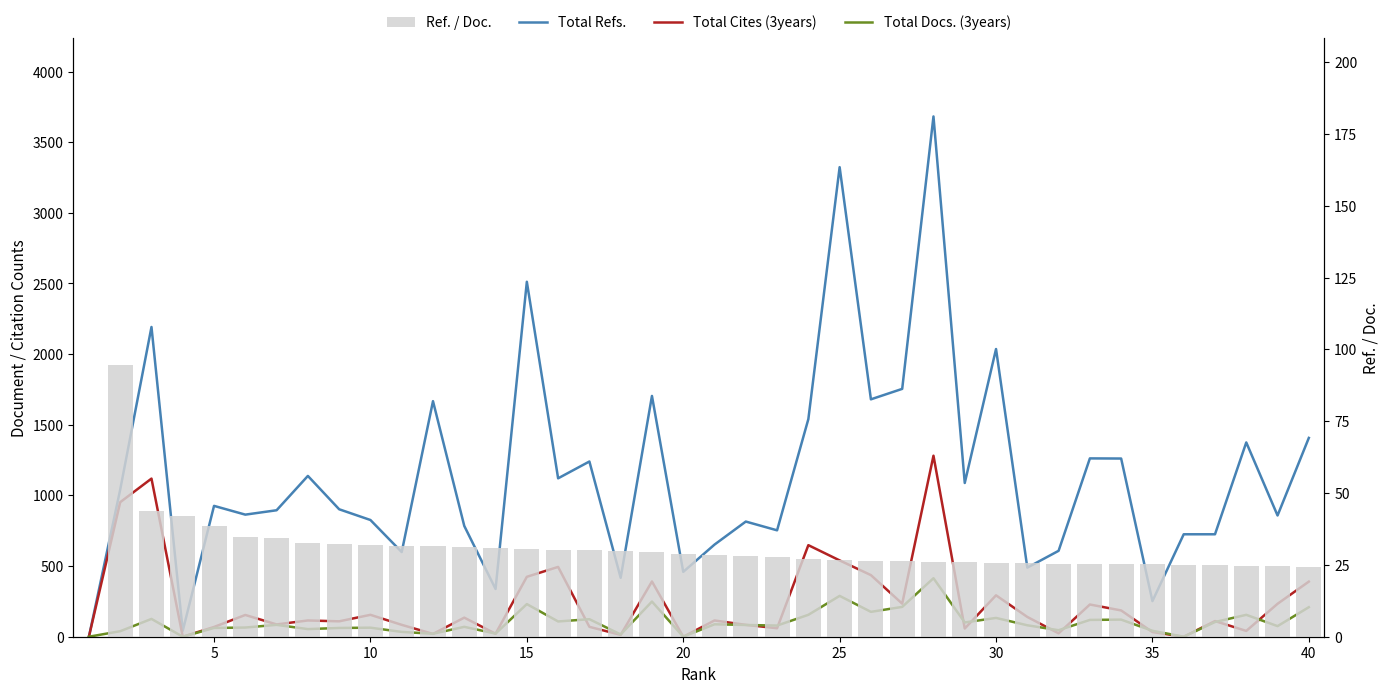

At how many categories does at least one series exceed 3?

39